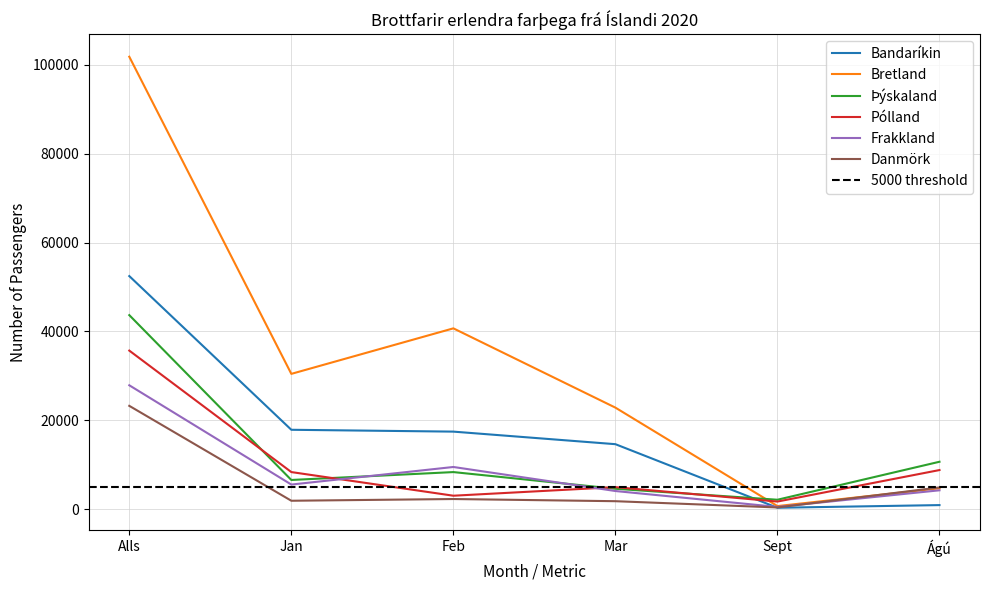

The value of Þýskaland at Feb is 8369. True or false?

True